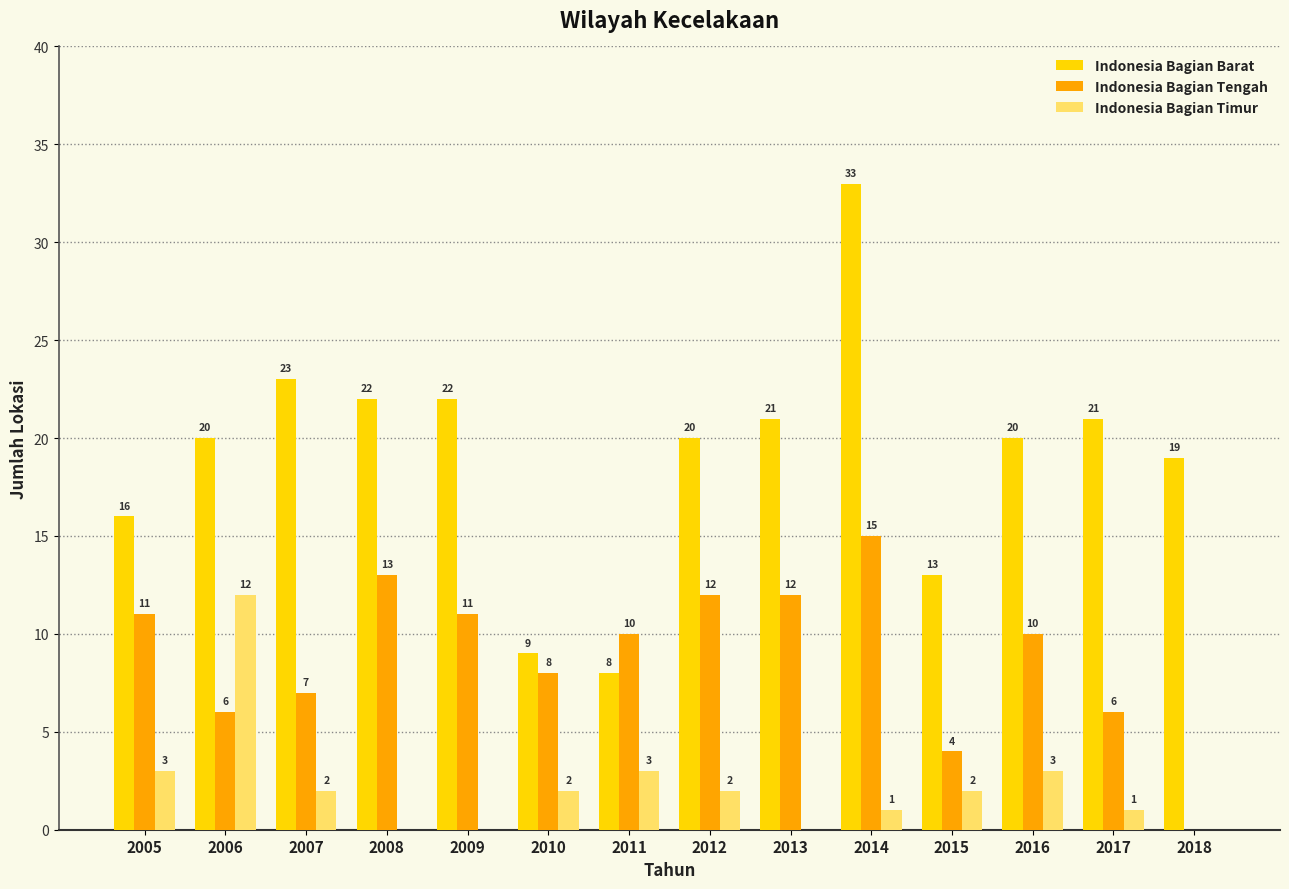

Reading left to right, what are all the values shown in this chart?

Indonesia Bagian Barat: 16	20	23	22	22	9	8	20	21	33	13	20	21	19
Indonesia Bagian Tengah: 11	6	7	13	11	8	10	12	12	15	4	10	6	0
Indonesia Bagian Timur: 3	12	2	0	0	2	3	2	0	1	2	3	1	0